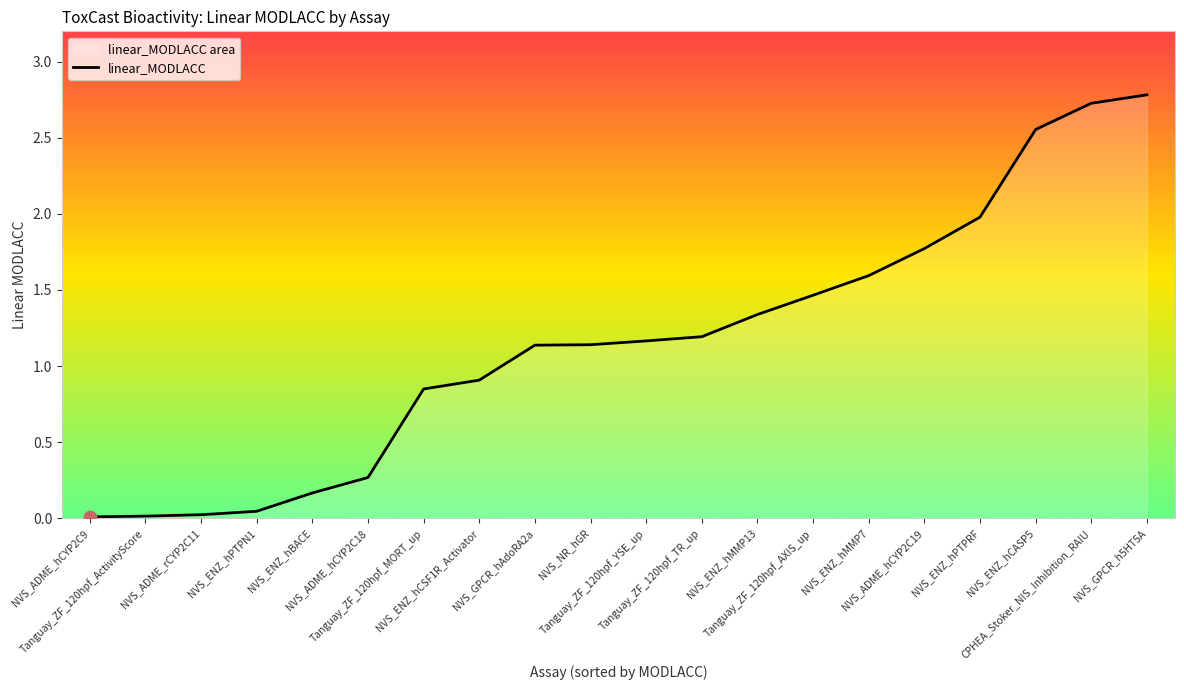

Which has a higher value, NVS_GPCR_h5HT5A or NVS_ADME_hCYP2C19?

NVS_GPCR_h5HT5A